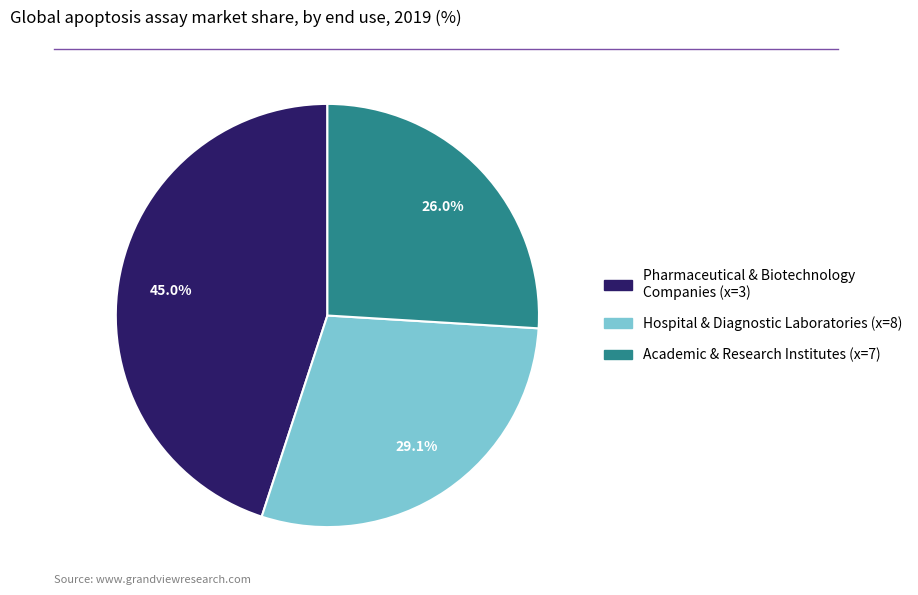

What percentage is NOT represented by Hospital & Diagnostic Laboratories (x=8)?

70.9%